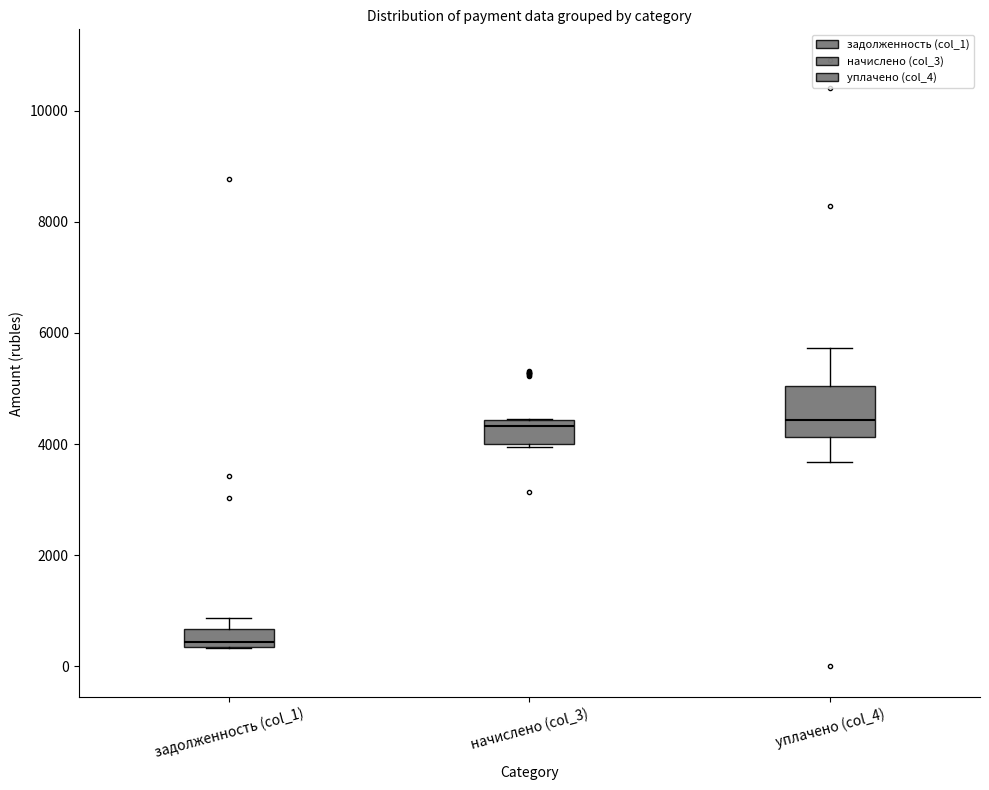

Where is the upper edge of the box for задолженность (col_1) on the y-axis? The values are not printed on the chart, so give them approximately, as read against the axis.

600